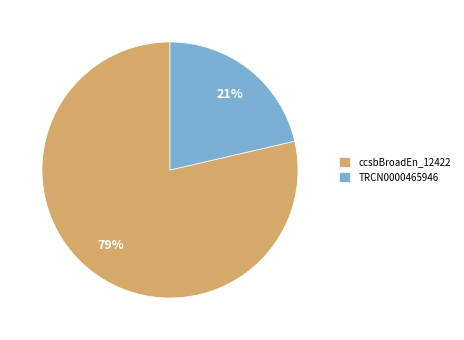

Does ccsbBroadEn_12422 represent more than half of the total?

Yes